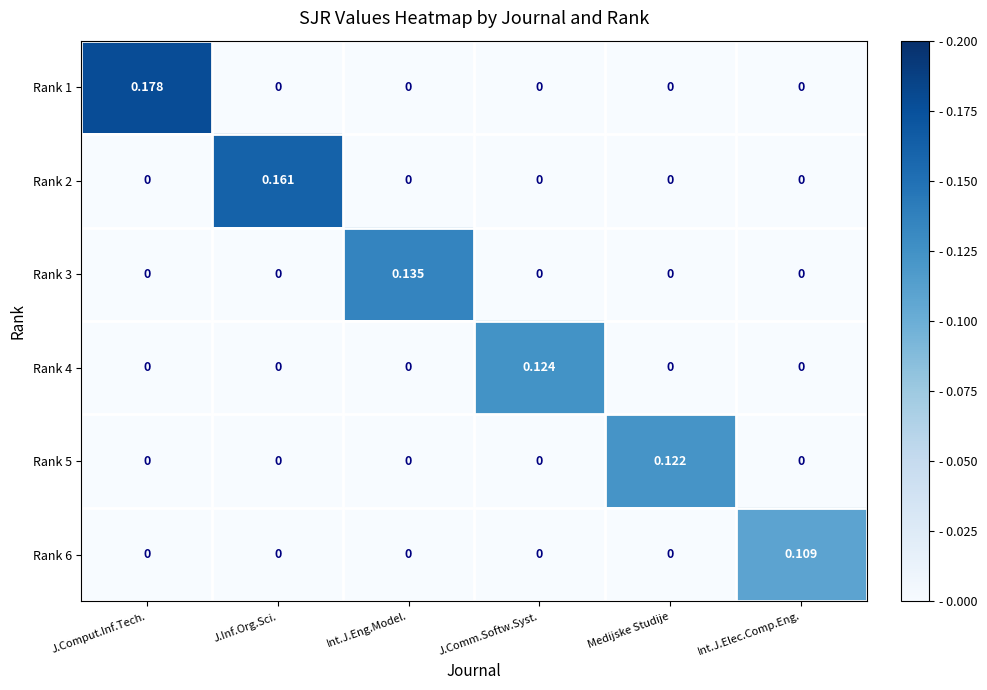

Is the value of Rank 4 at J.Comm.Softw.Syst. greater than the value of Rank 5 at Int.J.Eng.Model.?

Yes